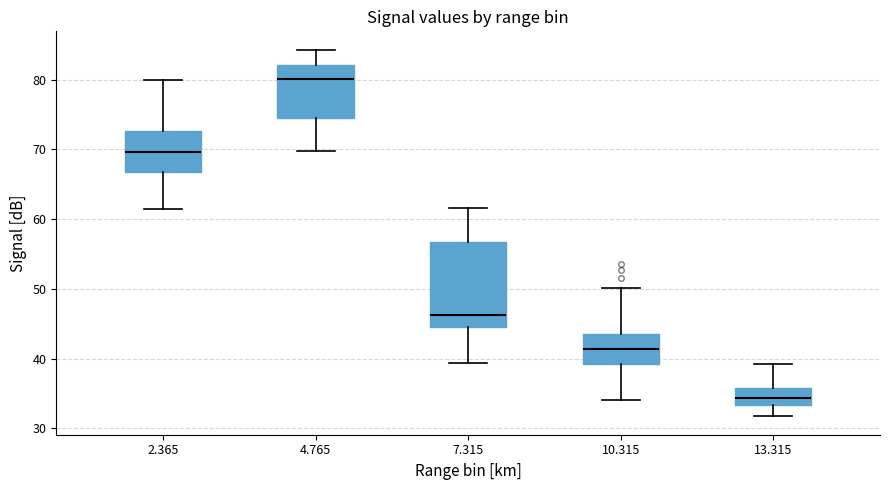

Reading left to right, read every box against the y-axis: the position of its median line, the range the box covers, and the ends of its whiskers. The values are not printed on the chart, so give them approximately, as read against the axis.

2.365: median 70, box 67 to 73, whiskers 62 to 80
4.765: median 80, box 74 to 82, whiskers 70 to 84
7.315: median 46, box 44 to 57, whiskers 39 to 62
10.315: median 41, box 39 to 44, whiskers 34 to 50
13.315: median 34, box 33 to 36, whiskers 32 to 39